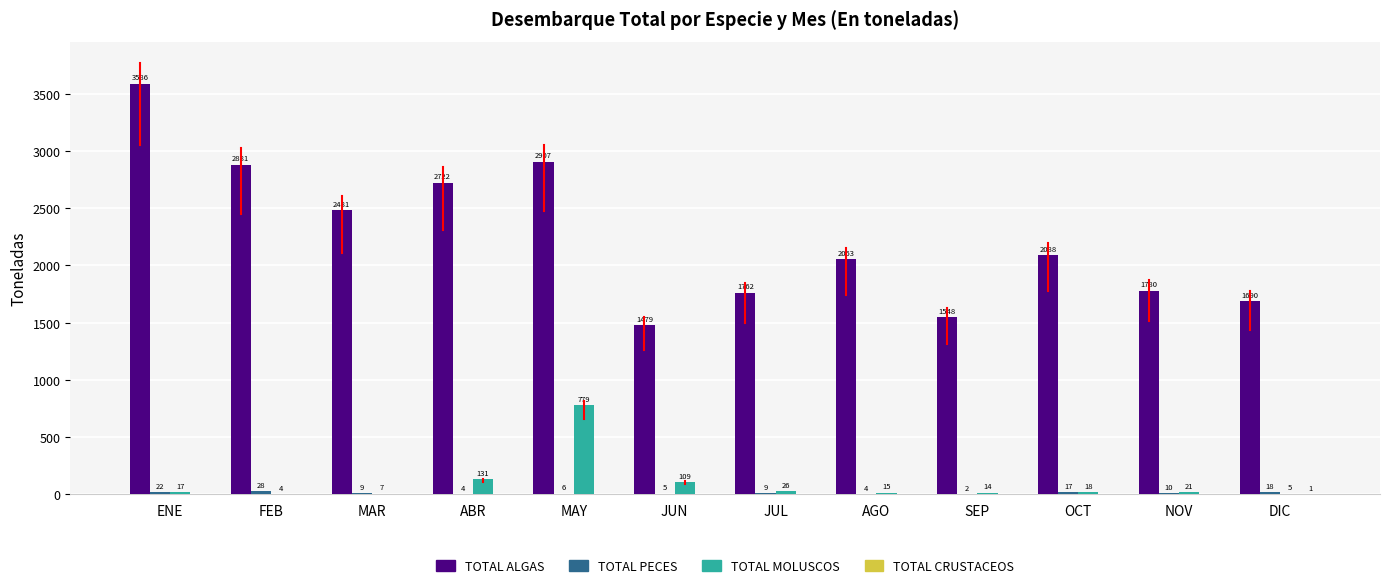

True or false: TOTAL MOLUSCOS has a value of 779 at MAY.

True